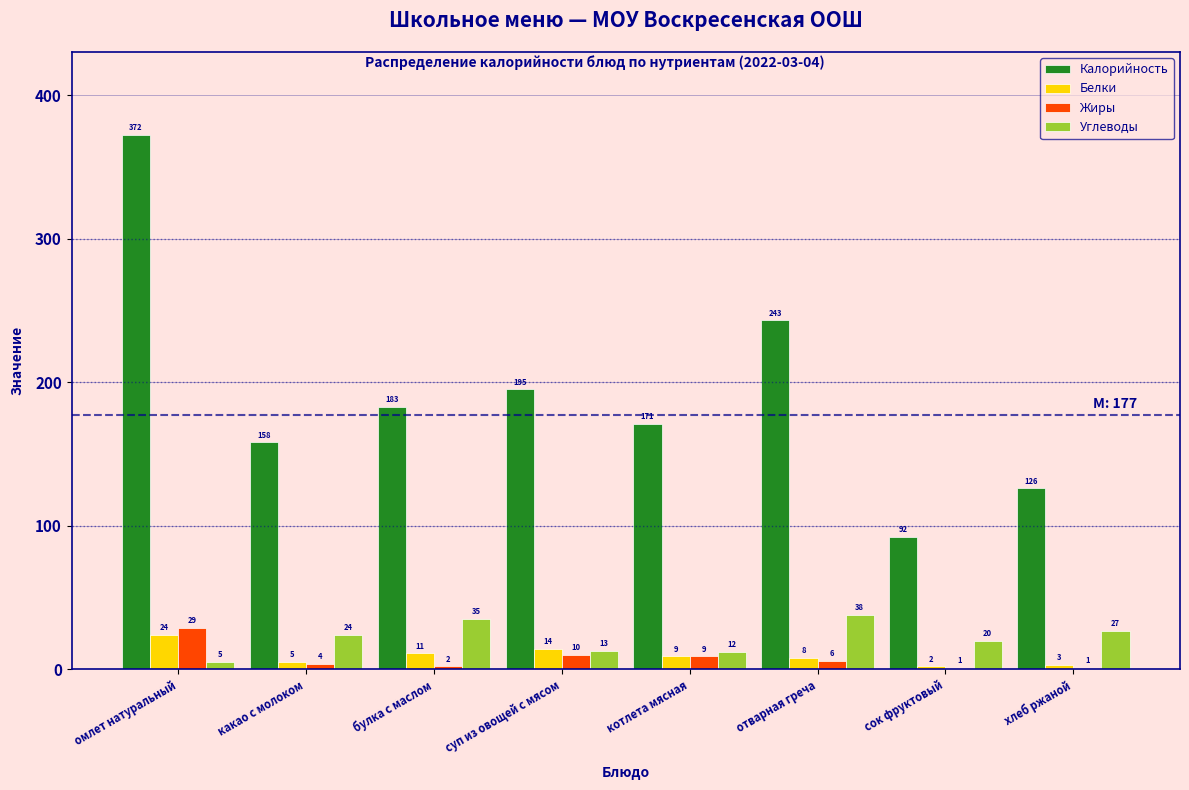

Reading right to left, list all the values displayed in this chart.

Калорийность: хлеб ржаной=126	сок фруктовый=92	отварная греча=243	котлета мясная=171	суп из овощей с мясом=195	булка с маслом=183	какао с молоком=158	омлет натуральный=372
Белки: хлеб ржаной=3	сок фруктовый=2	отварная греча=8	котлета мясная=9	суп из овощей с мясом=14	булка с маслом=11	какао с молоком=5	омлет натуральный=24
Жиры: хлеб ржаной=1	сок фруктовый=1	отварная греча=6	котлета мясная=9	суп из овощей с мясом=10	булка с маслом=2	какао с молоком=4	омлет натуральный=29
Углеводы: хлеб ржаной=27	сок фруктовый=20	отварная греча=38	котлета мясная=12	суп из овощей с мясом=13	булка с маслом=35	какао с молоком=24	омлет натуральный=5